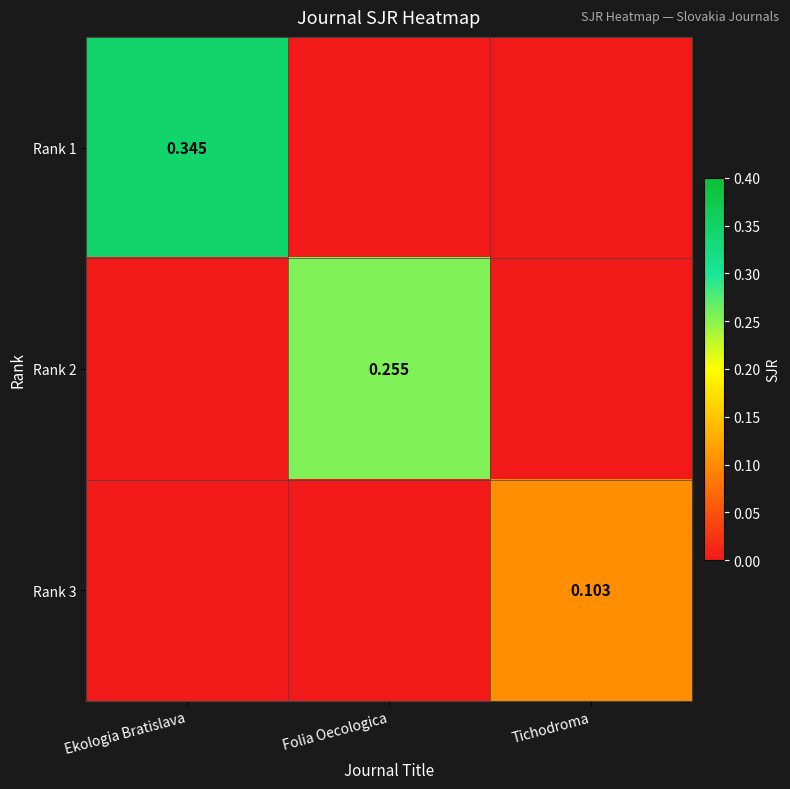

The Rank 2 series shows 0.0 at Ekologia Bratislava. True or false?

True